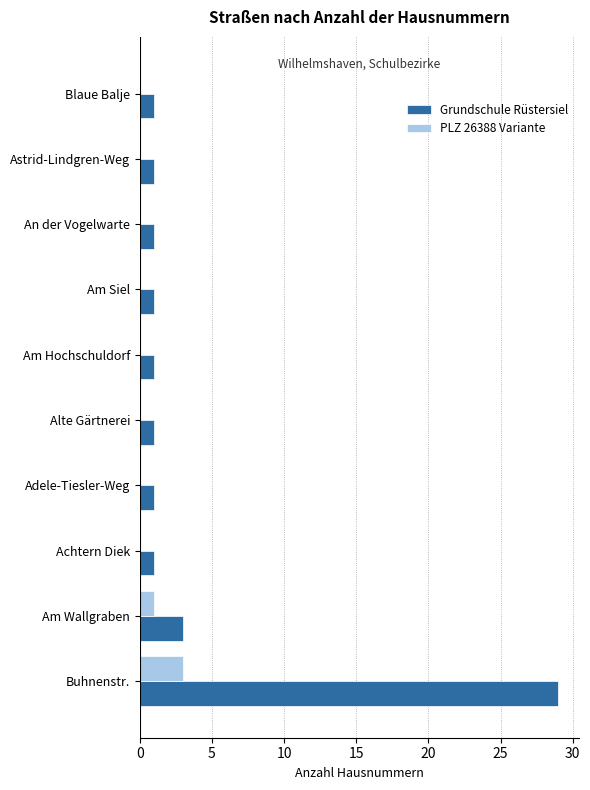

Is it true that Grundschule Rüstersiel equals 1 at Blaue Balje?

True